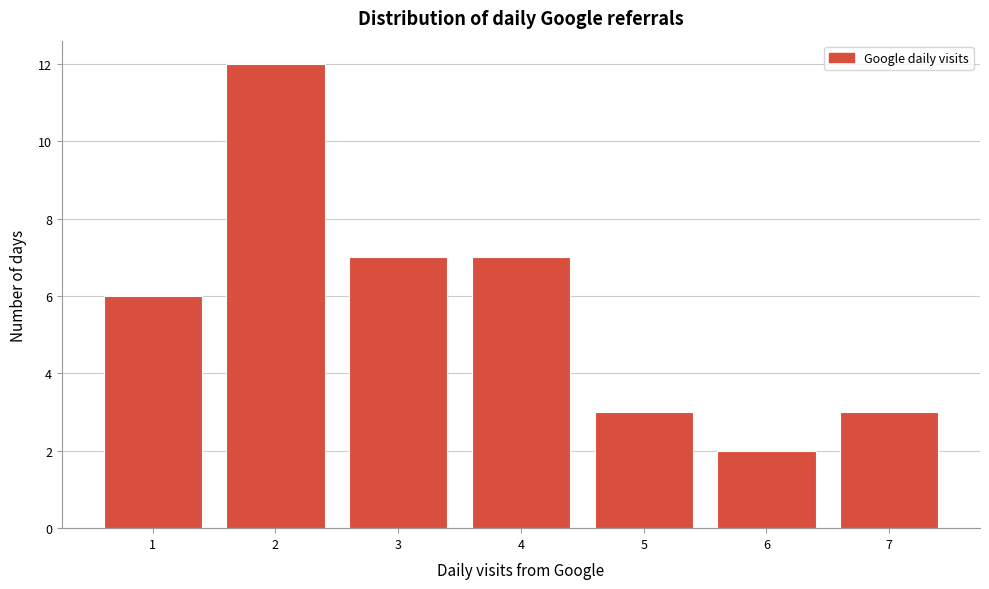

Over which range of the x-axis is the bar tallest?

1.5 to 2.5